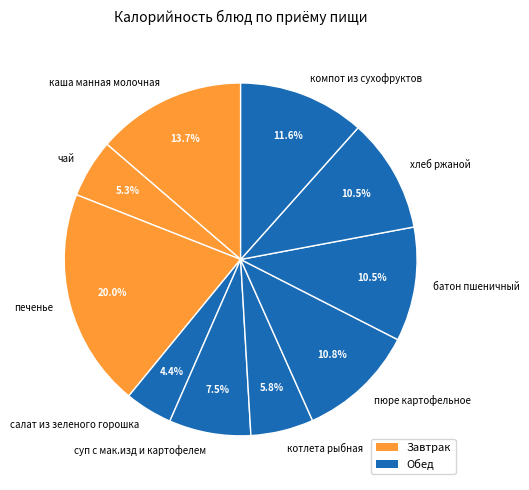

Is the sum of котлета рыбная and батон пшеничный greater than half?

No